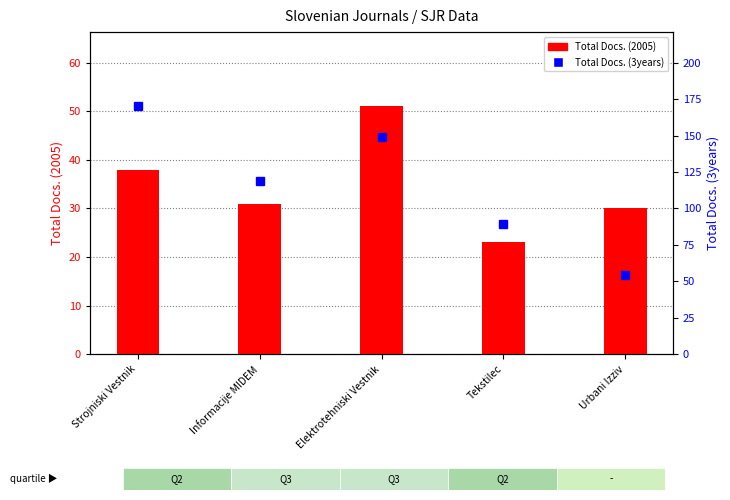

What is the value of the Total Docs. (2005) bar at the 1st from the left?

38